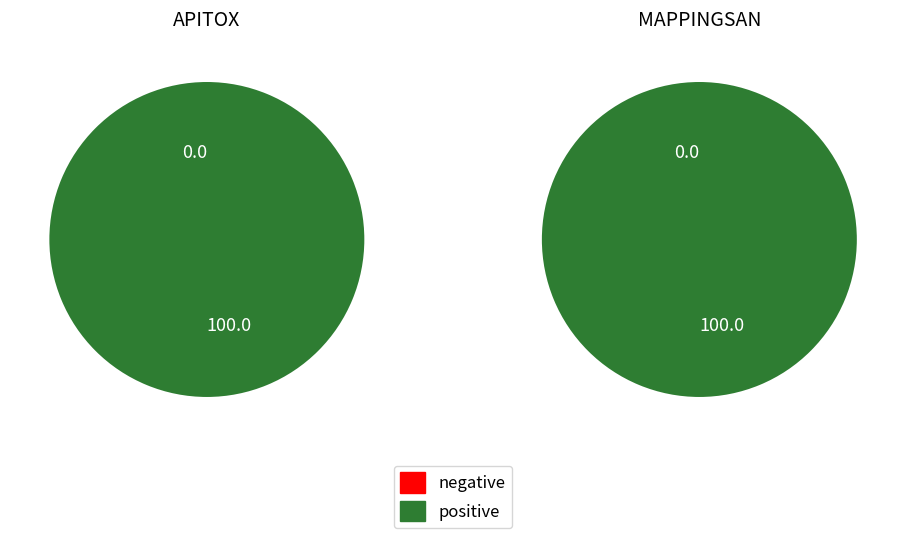

To the nearest percent, what is the combined percentage of APITOX and MAPPINGSAN?

100%